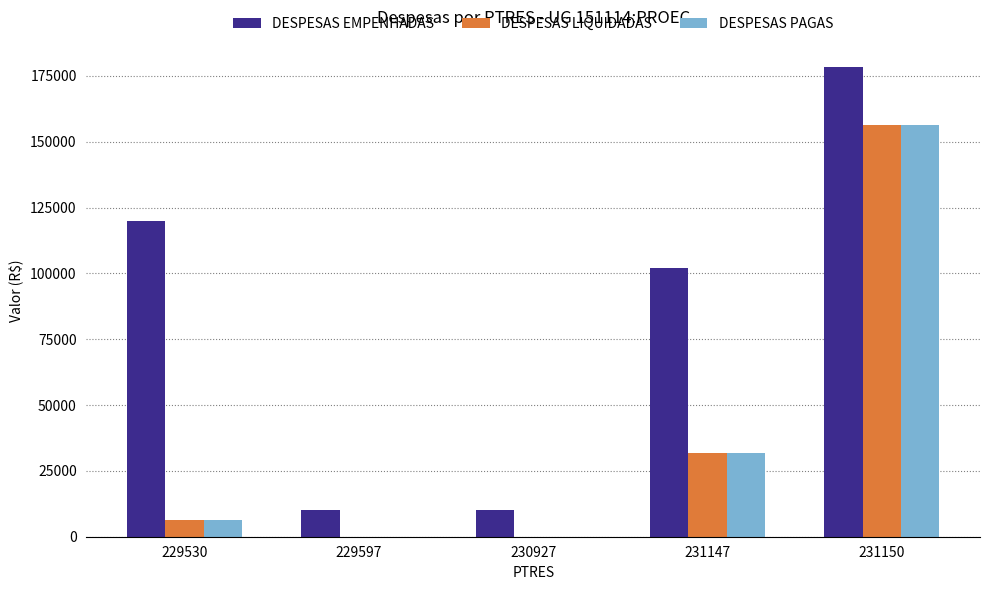

What is the spread (max minus min) of values at 231150?

22033.6